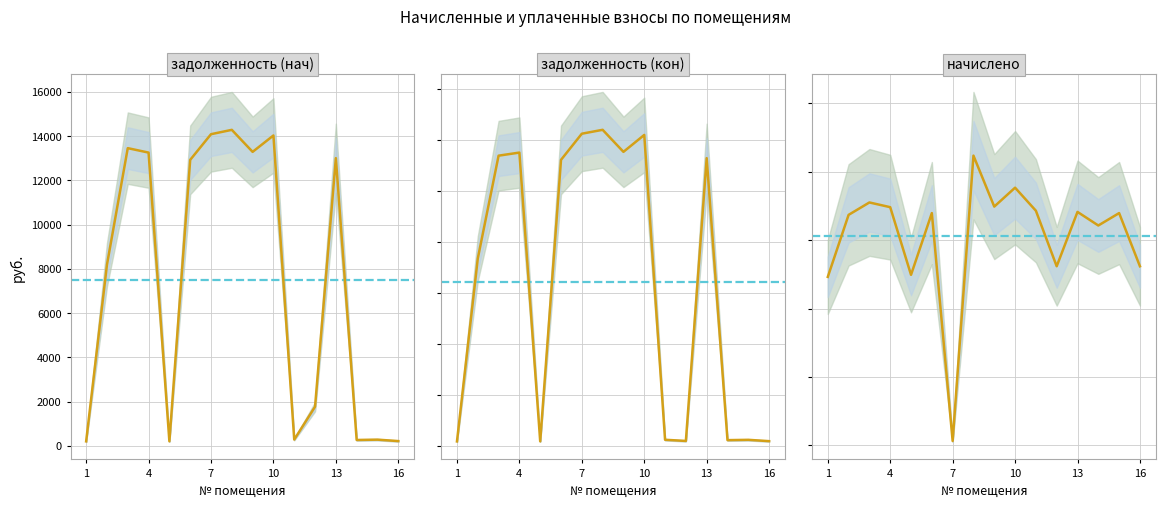

How many lines are shown in the chart?

3